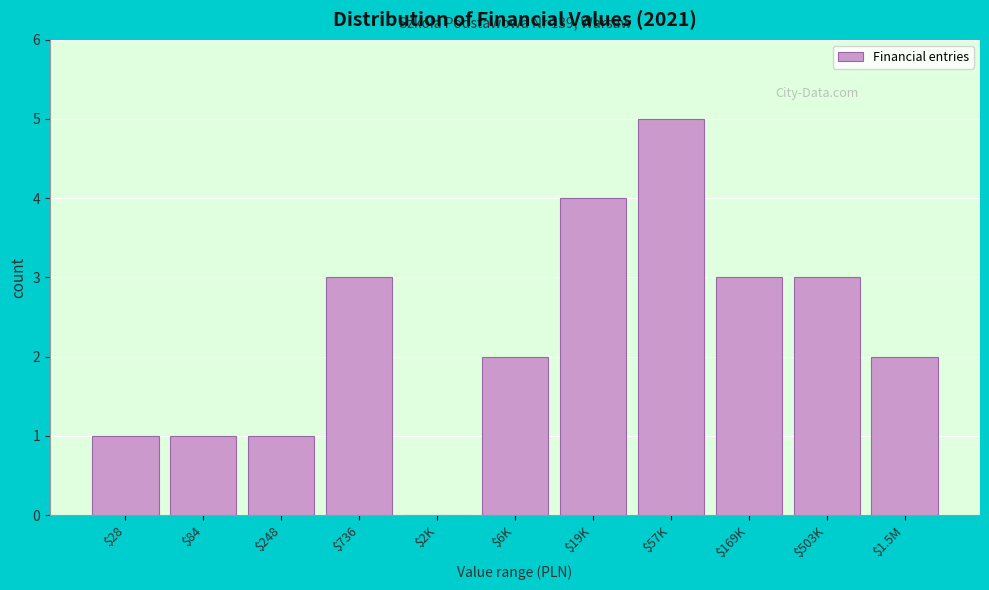

The chart shows a value of 3 at $736. True or false?

True